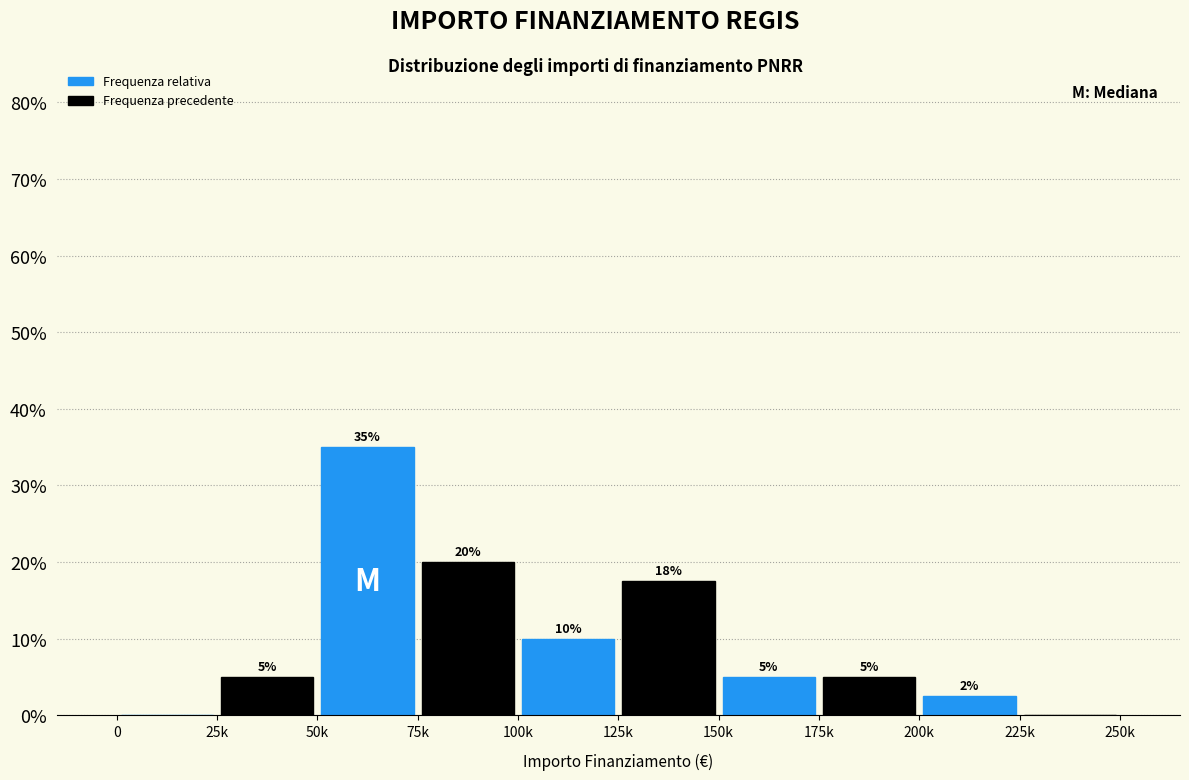

What is the sum of the Frequenza precedente values at 175k and 225k?

5.0